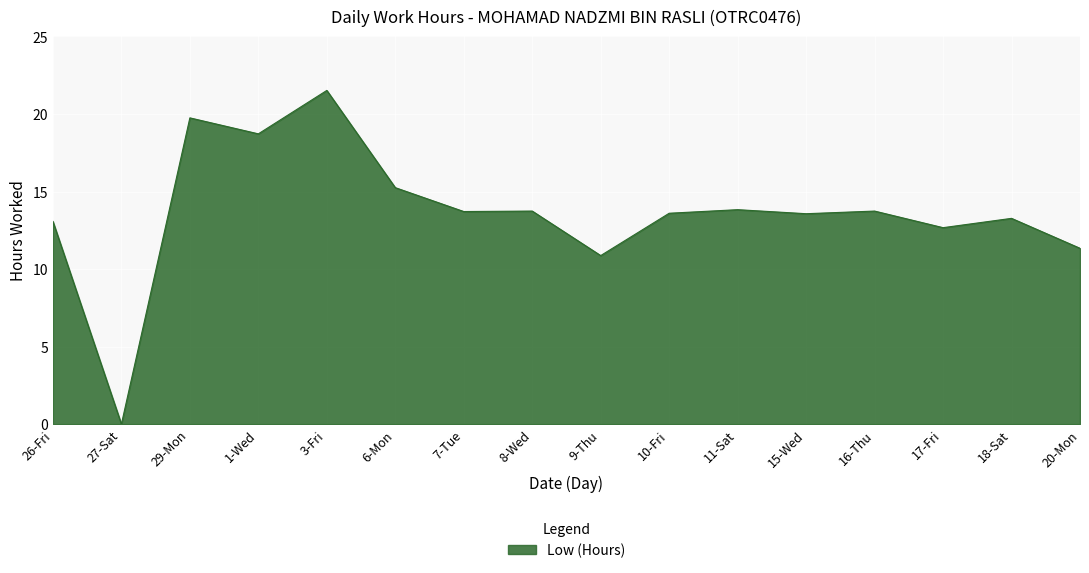

True or false: the data shows 15.2 at 6-Mon.

True